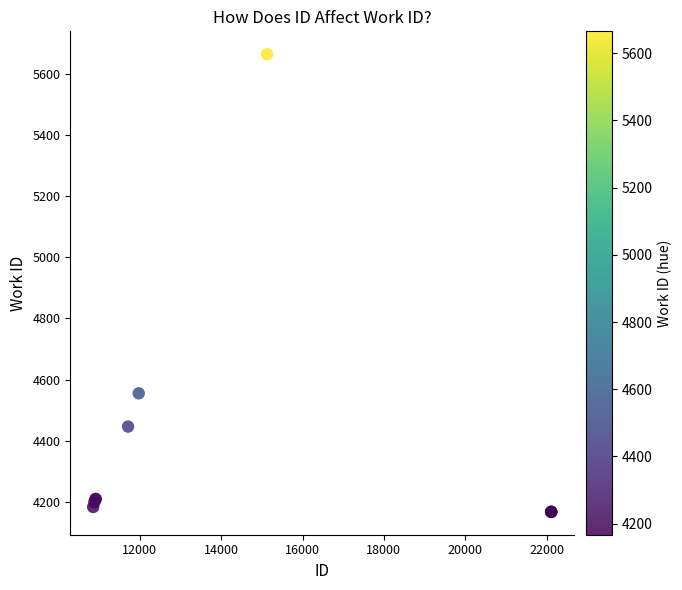

What Y value in the scatter plot is closest to 4916?

4555